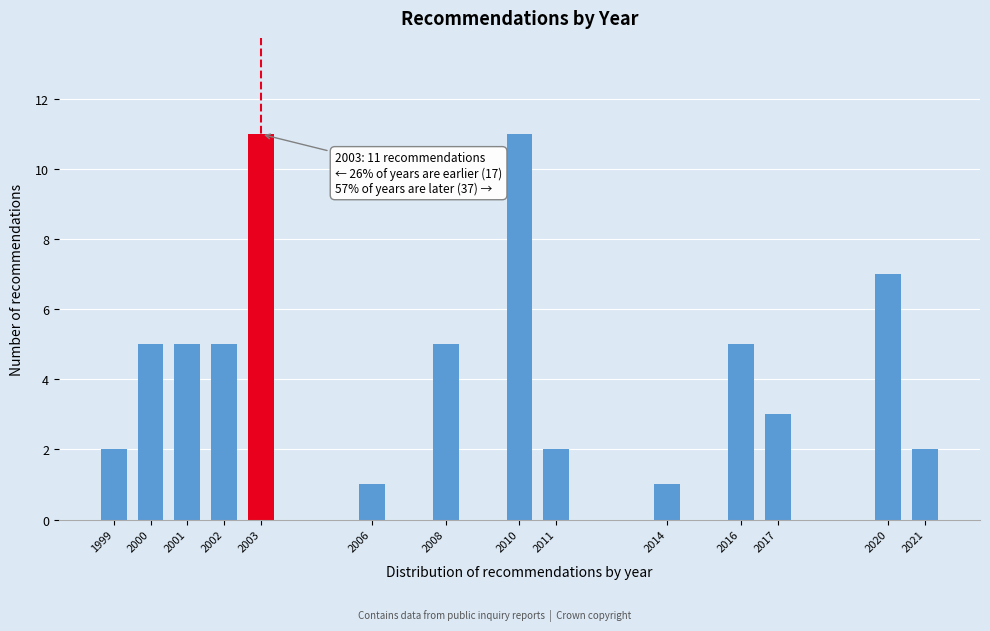

Reading left to right, what are all the values shown in this chart?

1999=2	2000=5	2001=5	2002=5	2003=11	2006=1	2008=5	2010=11	2011=2	2014=1	2016=5	2017=3	2020=7	2021=2